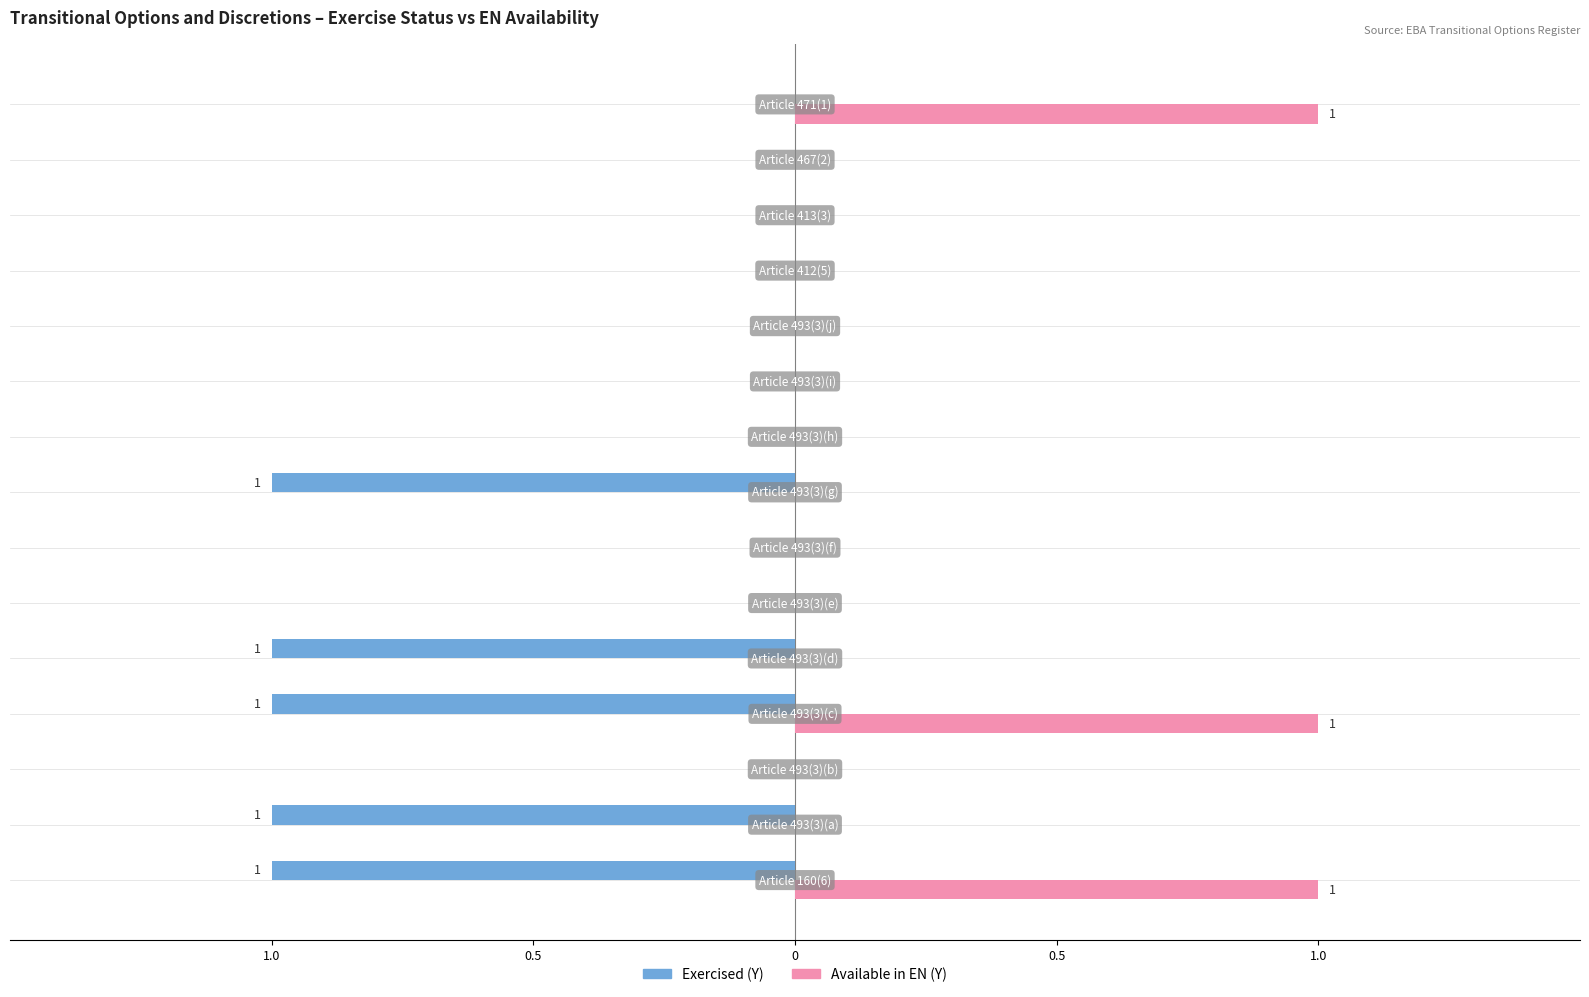

Rank the series by their average value, from highest to lowest.

Available in EN (Y), Exercised (Y)